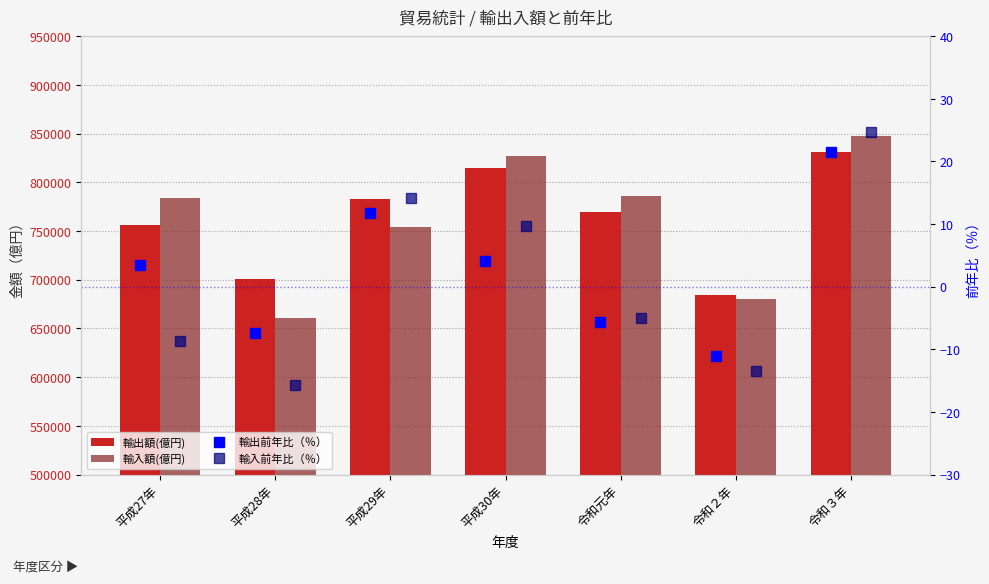

What are all the series names shown in the legend?

輸出額(億円), 輸入額(億円), 輸出前年比（％）, 輸入前年比（％）